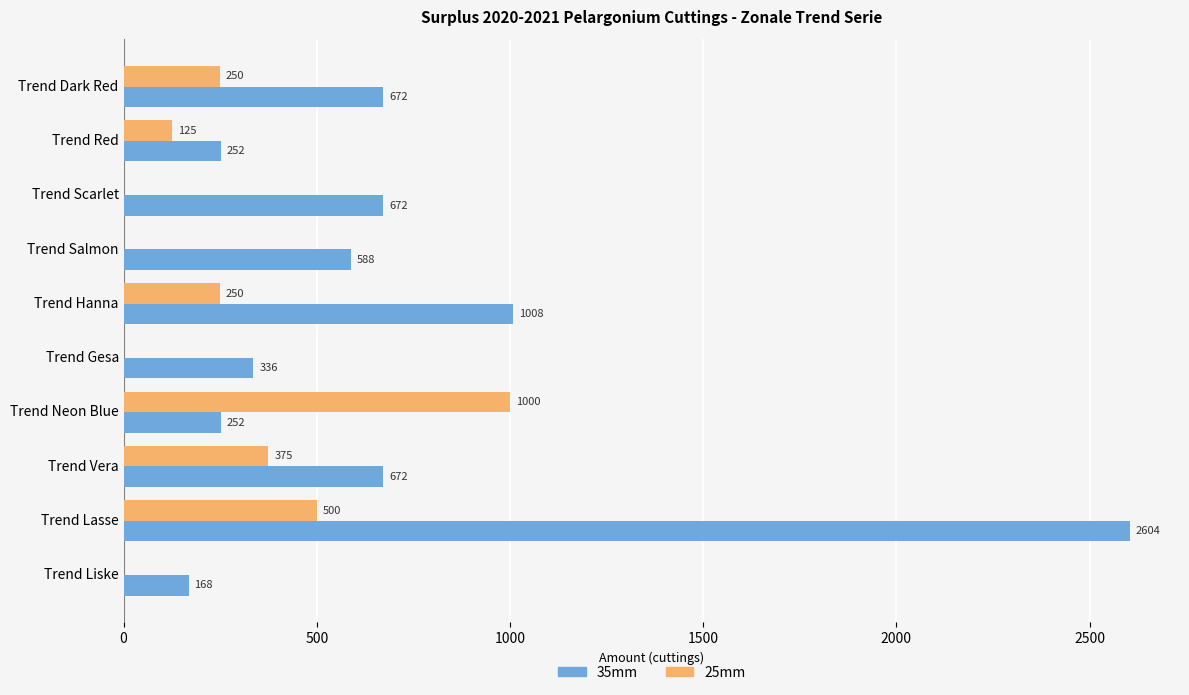

Which series changed the most between Trend Neon Blue and Trend Lasse?

35mm